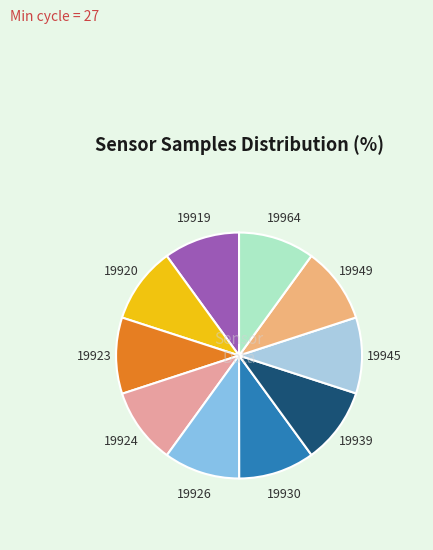

How many segments does this pie chart have?

10